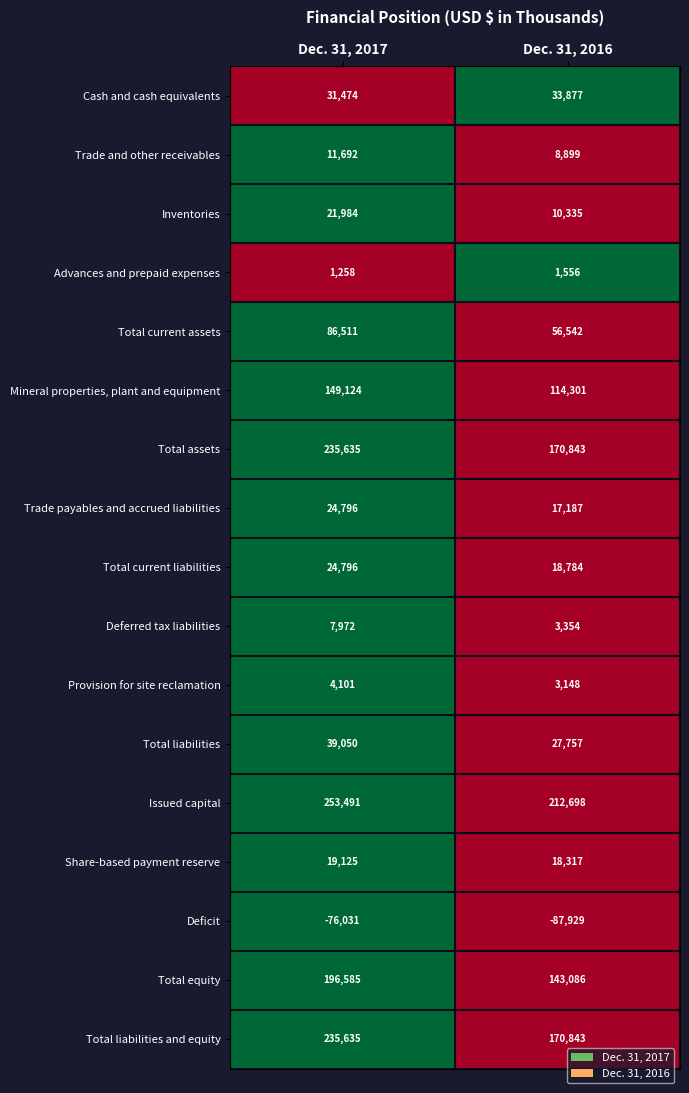

What value does the Mineral properties, plant and equipment series have at Dec. 31, 2016, to the nearest 10?

114300